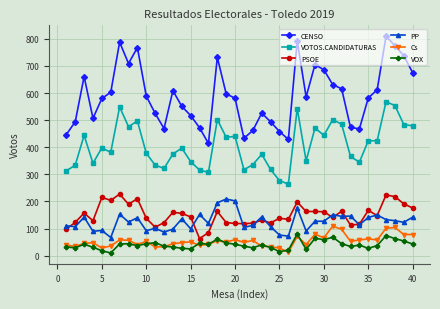

True or false: CENSO and PP cross at least once.

False